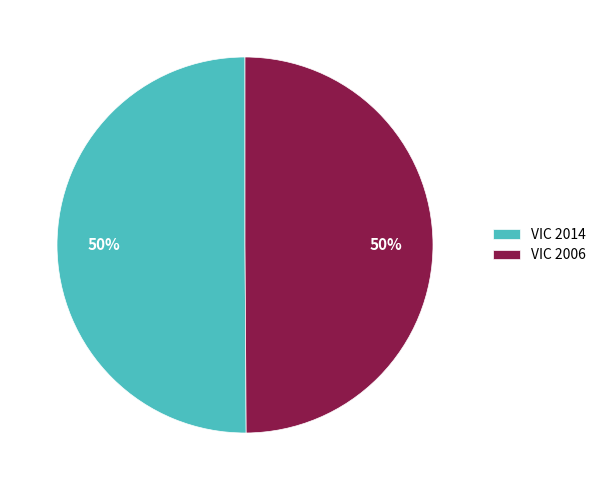

What percentage is the VIC 2014 slice, to the nearest percent?

50%